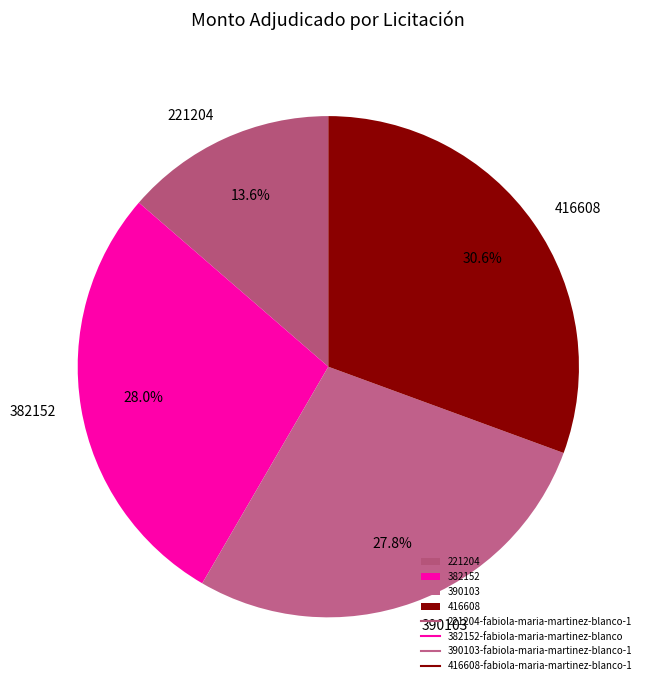

What percentage is NOT represented by 382152?

72.0%